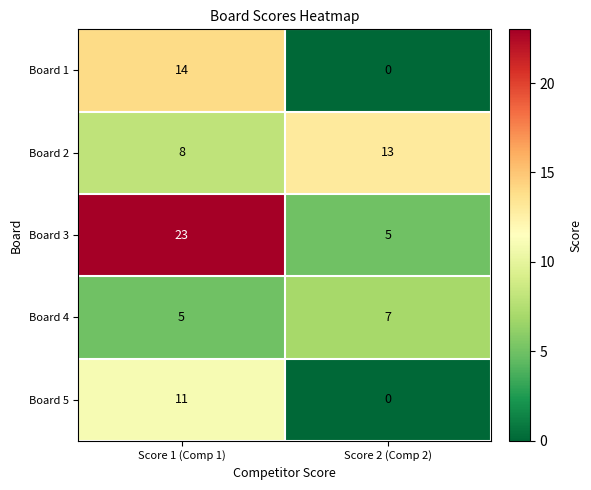

List the series in order of their peak value, lowest first.

Board 4, Board 5, Board 2, Board 1, Board 3